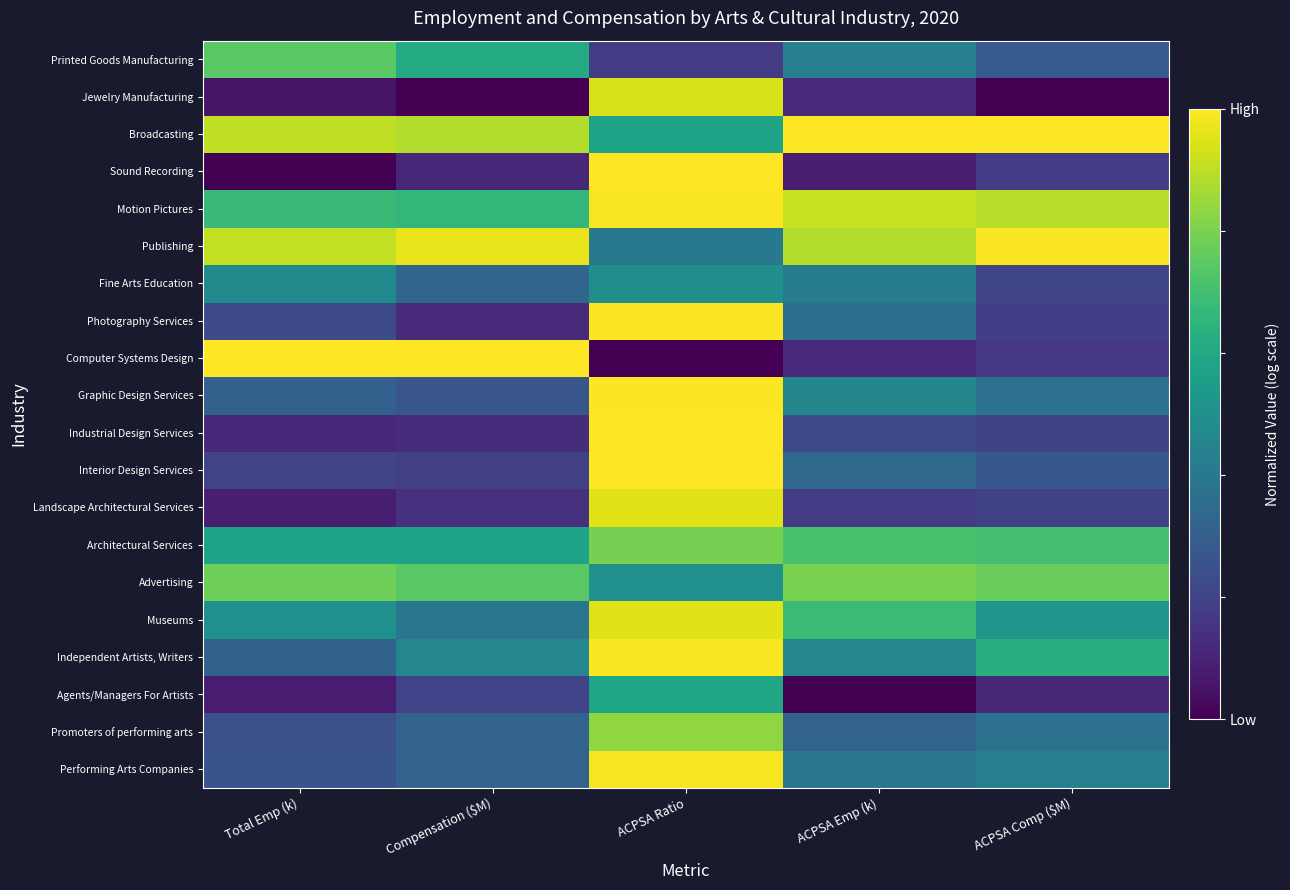

Reading right to left, what are all the values shown in this chart?

Performing Arts Companies: ACPSA Comp ($M)=0.4	ACPSA Emp (k)=0.4	ACPSA Ratio=1.0	Compensation ($M)=0.3	Total Emp (k)=0.3
Promoters of performing arts: ACPSA Comp ($M)=0.4	ACPSA Emp (k)=0.3	ACPSA Ratio=0.8	Compensation ($M)=0.3	Total Emp (k)=0.2
Agents/Managers For Artists: ACPSA Comp ($M)=0.1	ACPSA Emp (k)=0.0	ACPSA Ratio=0.6	Compensation ($M)=0.2	Total Emp (k)=0.1
Independent Artists, Writers: ACPSA Comp ($M)=0.6	ACPSA Emp (k)=0.5	ACPSA Ratio=1.0	Compensation ($M)=0.5	Total Emp (k)=0.3
Museums: ACPSA Comp ($M)=0.5	ACPSA Emp (k)=0.7	ACPSA Ratio=1.0	Compensation ($M)=0.4	Total Emp (k)=0.5
Advertising: ACPSA Comp ($M)=0.8	ACPSA Emp (k)=0.8	ACPSA Ratio=0.5	Compensation ($M)=0.7	Total Emp (k)=0.8
Architectural Services: ACPSA Comp ($M)=0.7	ACPSA Emp (k)=0.7	ACPSA Ratio=0.8	Compensation ($M)=0.6	Total Emp (k)=0.6
Landscape Architectural Services: ACPSA Comp ($M)=0.2	ACPSA Emp (k)=0.2	ACPSA Ratio=1.0	Compensation ($M)=0.1	Total Emp (k)=0.1
Interior Design Services: ACPSA Comp ($M)=0.3	ACPSA Emp (k)=0.3	ACPSA Ratio=1.0	Compensation ($M)=0.2	Total Emp (k)=0.2
Industrial Design Services: ACPSA Comp ($M)=0.2	ACPSA Emp (k)=0.2	ACPSA Ratio=1.0	Compensation ($M)=0.1	Total Emp (k)=0.1
Graphic Design Services: ACPSA Comp ($M)=0.4	ACPSA Emp (k)=0.5	ACPSA Ratio=1.0	Compensation ($M)=0.3	Total Emp (k)=0.3
Computer Systems Design: ACPSA Comp ($M)=0.2	ACPSA Emp (k)=0.1	ACPSA Ratio=0.0	Compensation ($M)=1.0	Total Emp (k)=1.0
Photography Services: ACPSA Comp ($M)=0.2	ACPSA Emp (k)=0.4	ACPSA Ratio=1.0	Compensation ($M)=0.1	Total Emp (k)=0.2
Fine Arts Education: ACPSA Comp ($M)=0.2	ACPSA Emp (k)=0.4	ACPSA Ratio=0.5	Compensation ($M)=0.3	Total Emp (k)=0.5
Publishing: ACPSA Comp ($M)=1.0	ACPSA Emp (k)=0.9	ACPSA Ratio=0.4	Compensation ($M)=1.0	Total Emp (k)=0.9
Motion Pictures: ACPSA Comp ($M)=0.9	ACPSA Emp (k)=0.9	ACPSA Ratio=1.0	Compensation ($M)=0.7	Total Emp (k)=0.7
Sound Recording: ACPSA Comp ($M)=0.2	ACPSA Emp (k)=0.1	ACPSA Ratio=1.0	Compensation ($M)=0.1	Total Emp (k)=0.0
Broadcasting: ACPSA Comp ($M)=1.0	ACPSA Emp (k)=1.0	ACPSA Ratio=0.6	Compensation ($M)=0.9	Total Emp (k)=0.9
Jewelry Manufacturing: ACPSA Comp ($M)=0.0	ACPSA Emp (k)=0.1	ACPSA Ratio=0.9	Compensation ($M)=0.0	Total Emp (k)=0.1
Printed Goods Manufacturing: ACPSA Comp ($M)=0.3	ACPSA Emp (k)=0.4	ACPSA Ratio=0.2	Compensation ($M)=0.6	Total Emp (k)=0.7